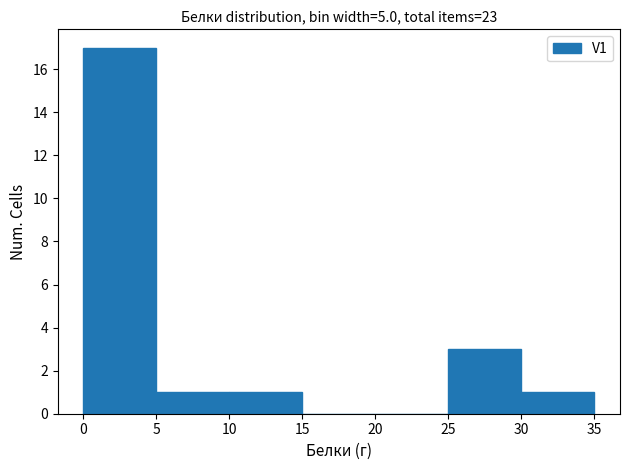

Reading left to right, list every bar in this chart as the range it spans on the x-axis followed by its height. The values are not printed on the chart, so give them approximately, as read against the axis.

0 to 5: 17
5 to 10: 1
10 to 15: 1
15 to 20: 0
20 to 25: 0
25 to 30: 3
30 to 35: 1